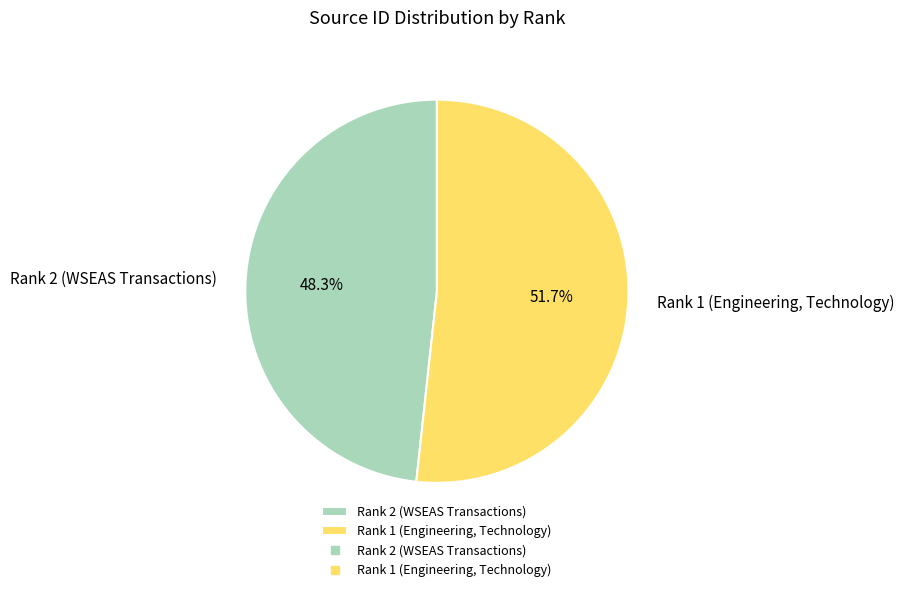

What percentage is the Rank 1 (Engineering, Technology) slice, to the nearest percent?

52%